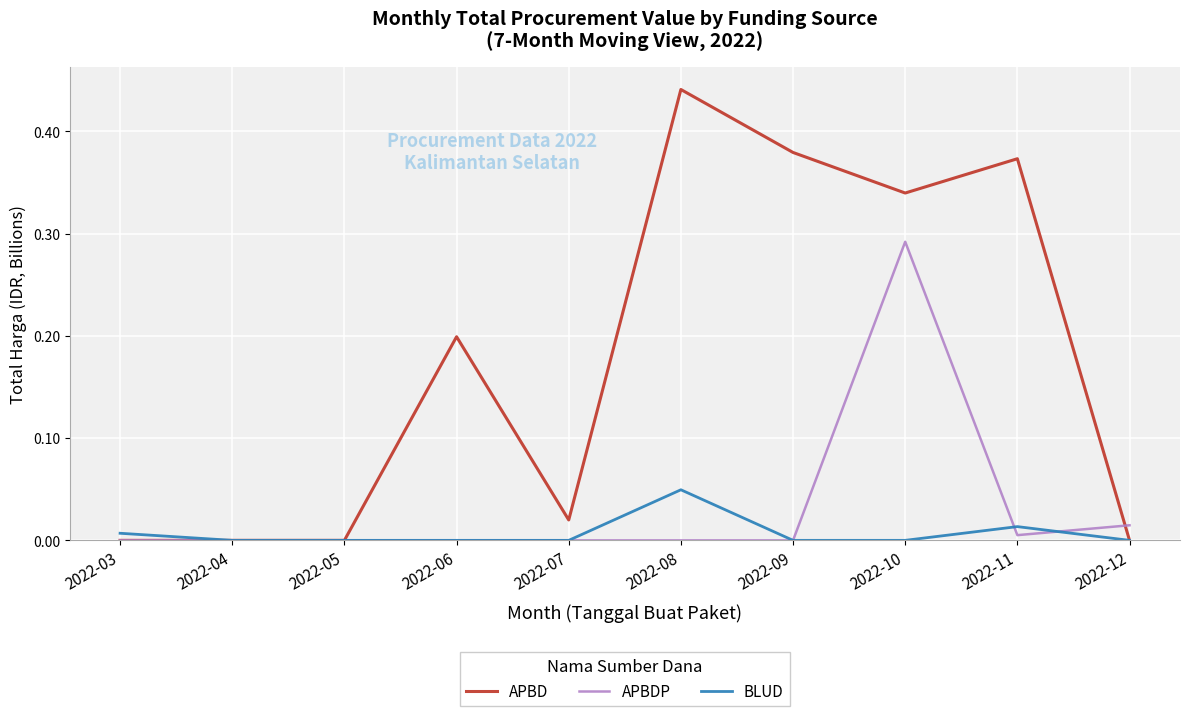

Does the chart display data point markers on the line(s)?

No